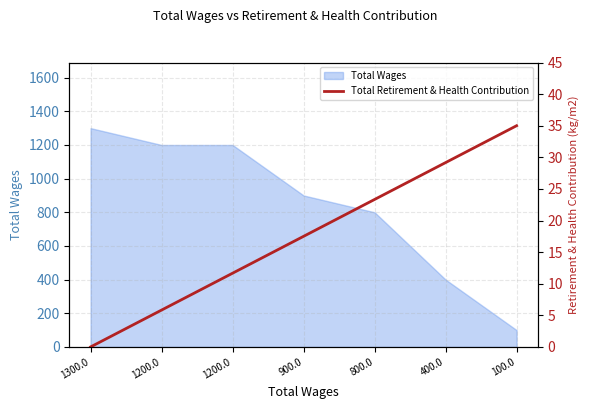

Which category has the lowest value across all series?

1300.0